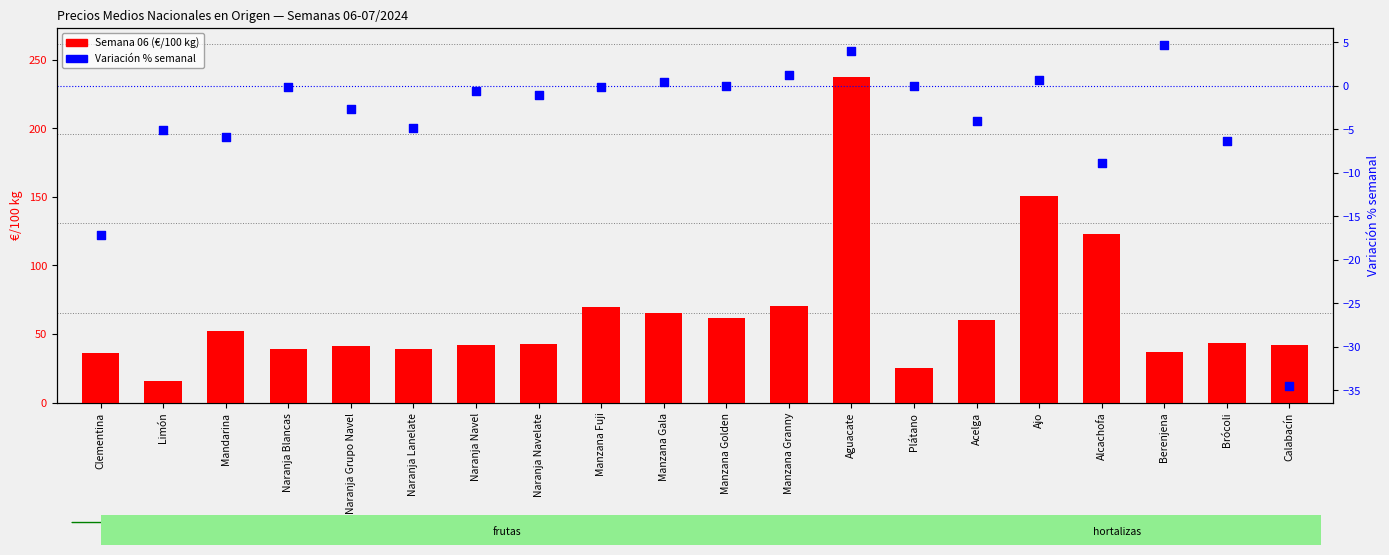

Which series contains the lowest Y value?

Variación % semanal